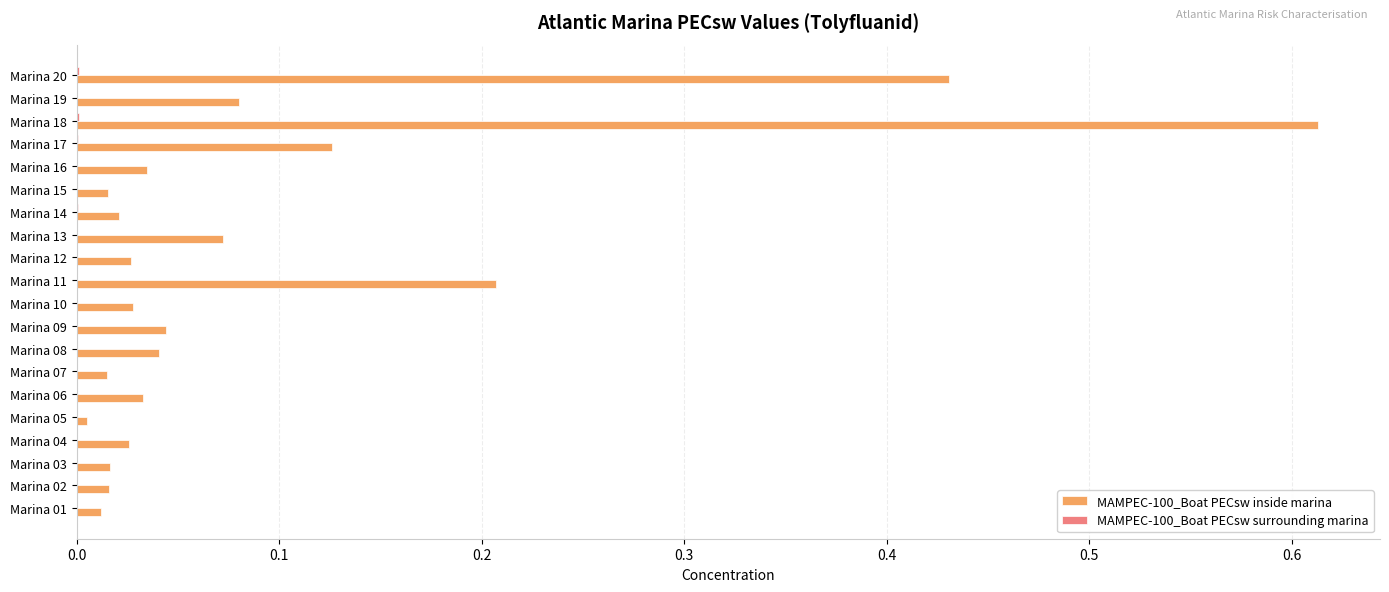

At which category is the sum across all series the highest?

Marina 18